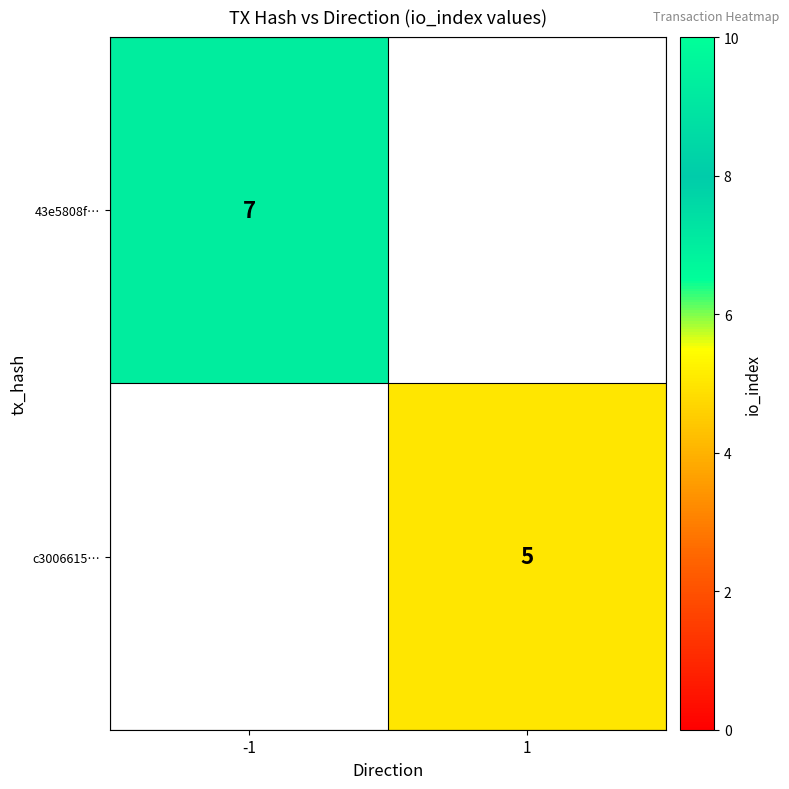

At how many categories does at least one series exceed 6?

1